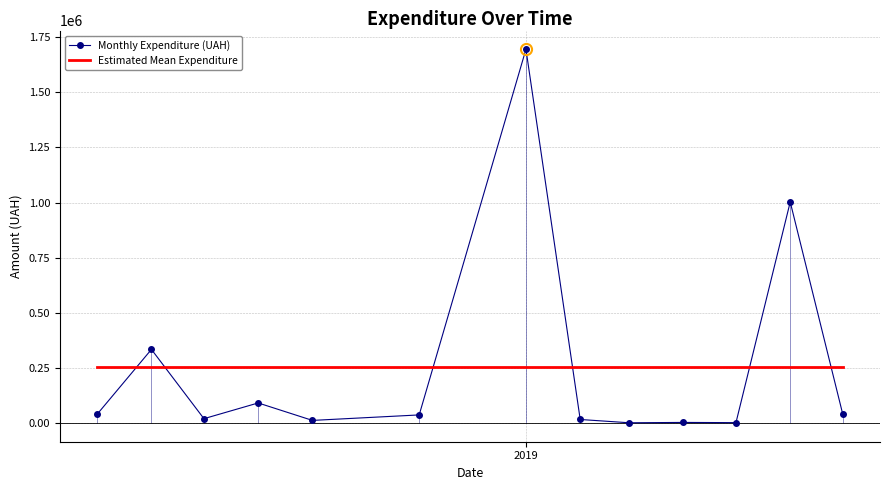

Rank the series by their maximum value, from lowest to highest.

Estimated Mean Expenditure, Monthly Expenditure (UAH)